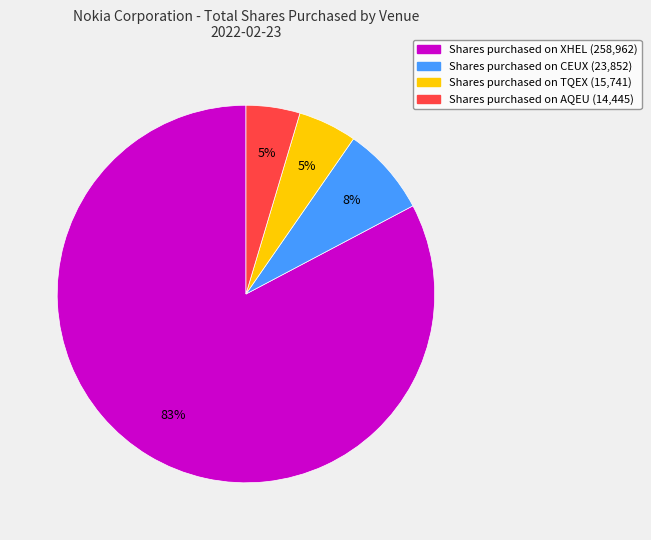

Is there a majority slice in this chart?

Yes